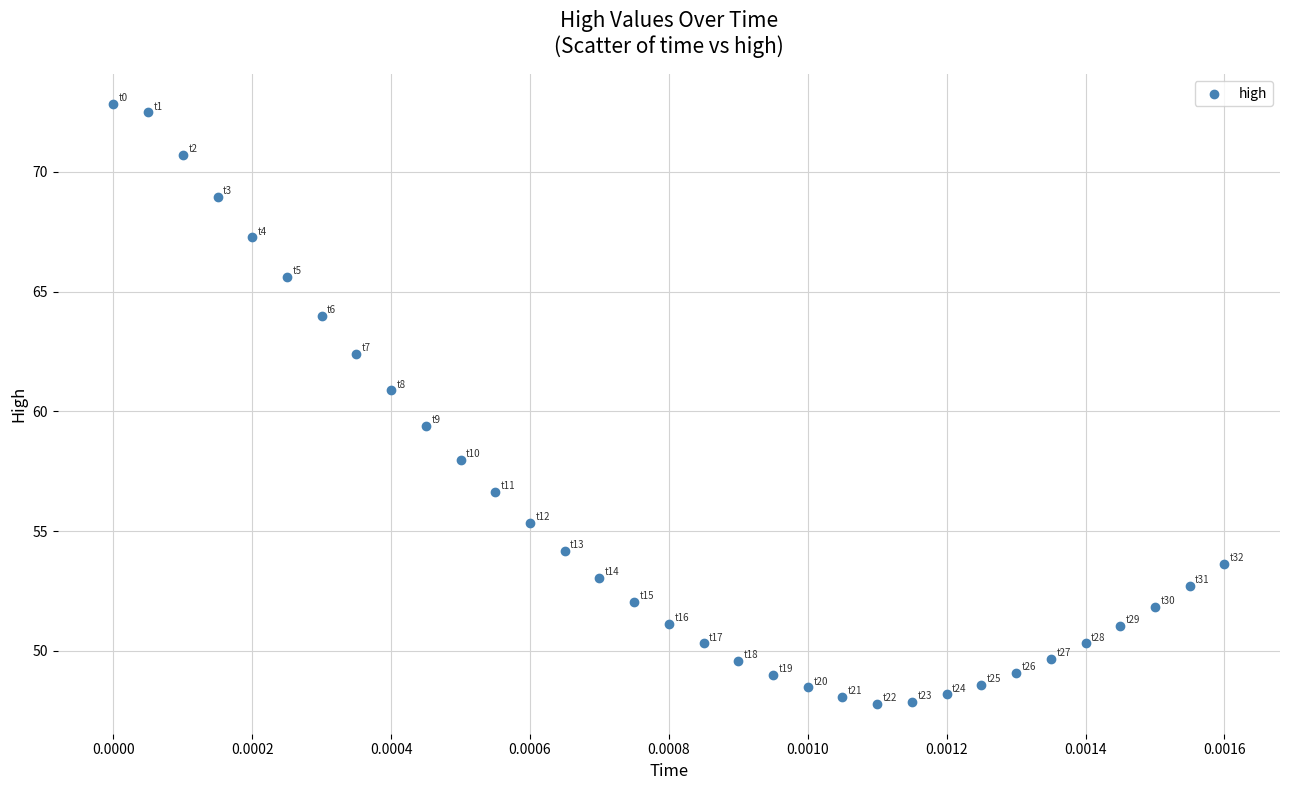

What is the range of Y values (max minus min)?

25.0